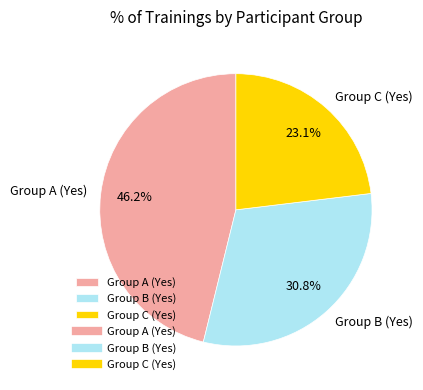

How many slices are in this pie chart?

3